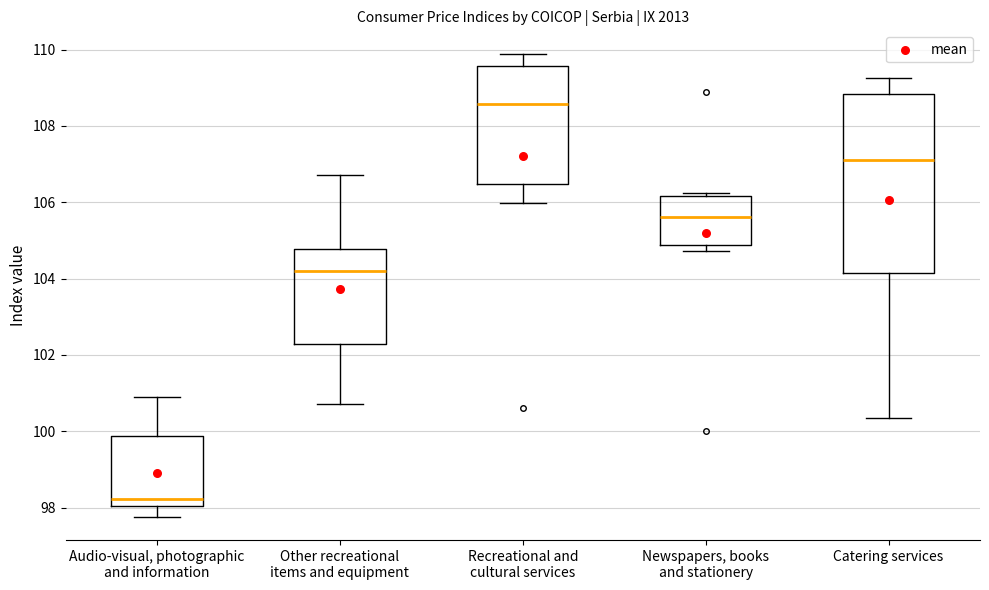

Where does the median line of the box for Audio-visual, photographic and information sit on the y-axis? The values are not printed on the chart, so give them approximately, as read against the axis.

98.2